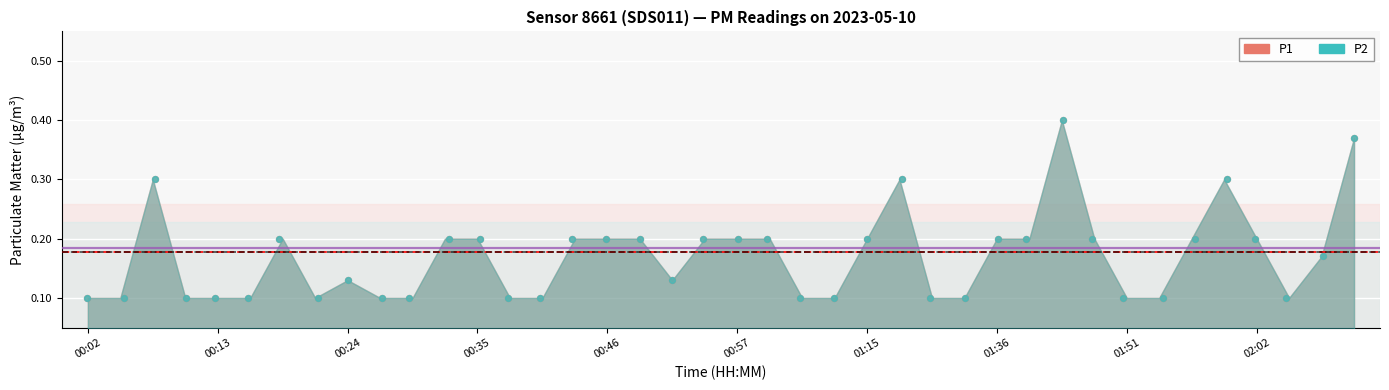

At how many categories does at least one series exceed 0?

40